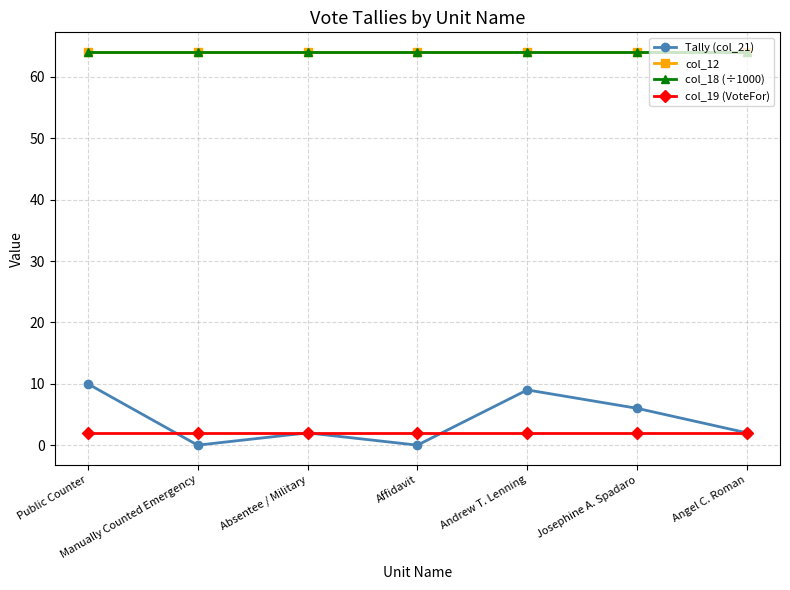

At which label does Tally (col_21) reach its peak?

Public Counter